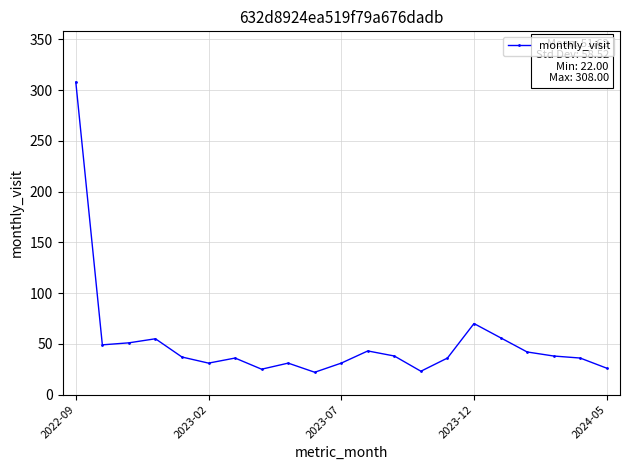

What is the greatest value displayed?

308